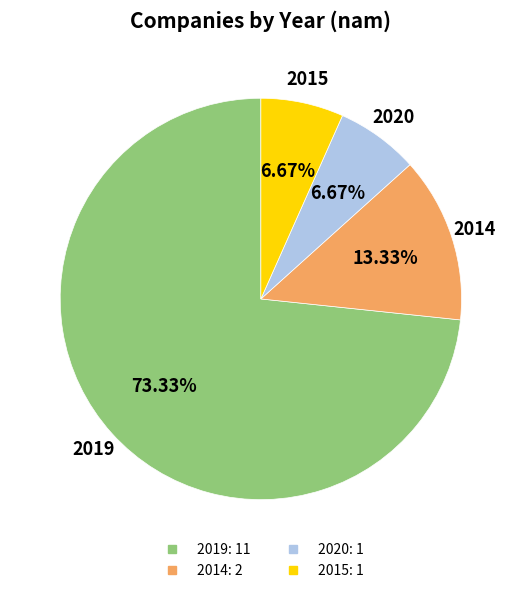

Does any single category account for the majority?

Yes